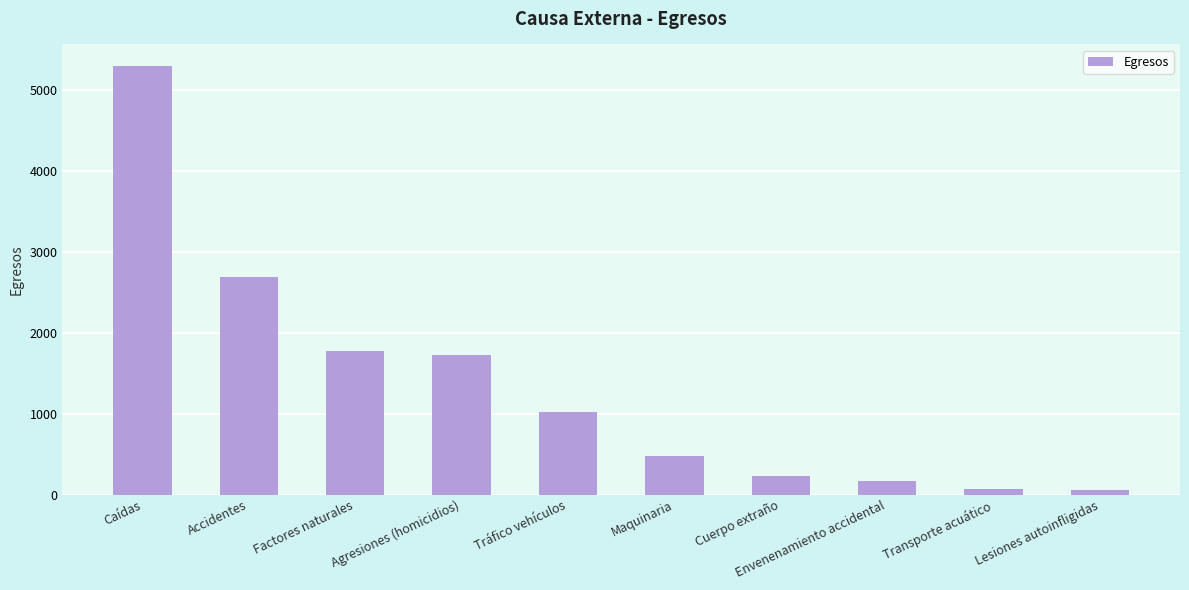

The value at Factores naturales is 2835. True or false?

False